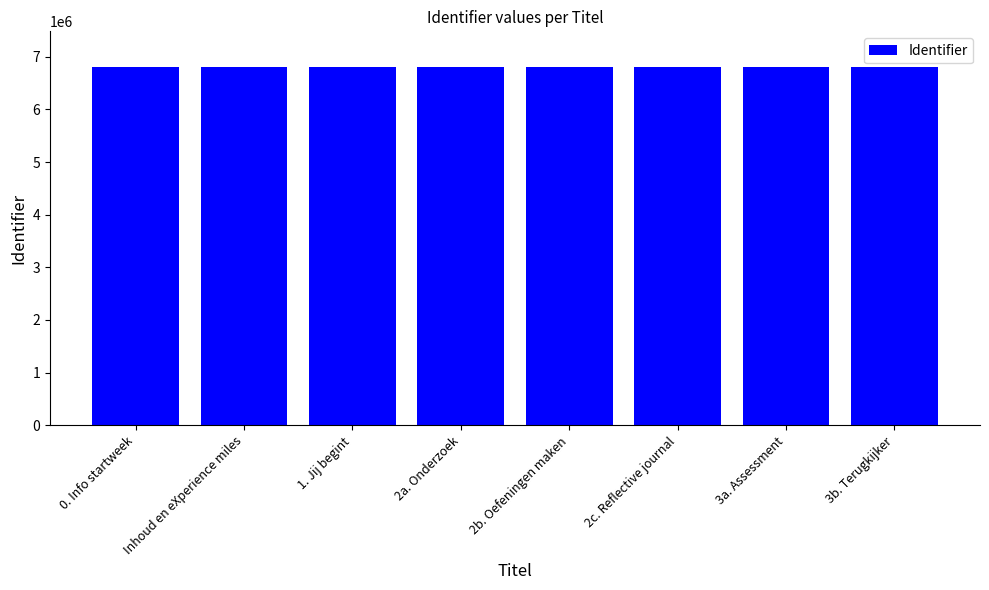

Approximately how many times larger is the value at 2c. Reflective journal compared to 2a. Onderzoek?

1.0